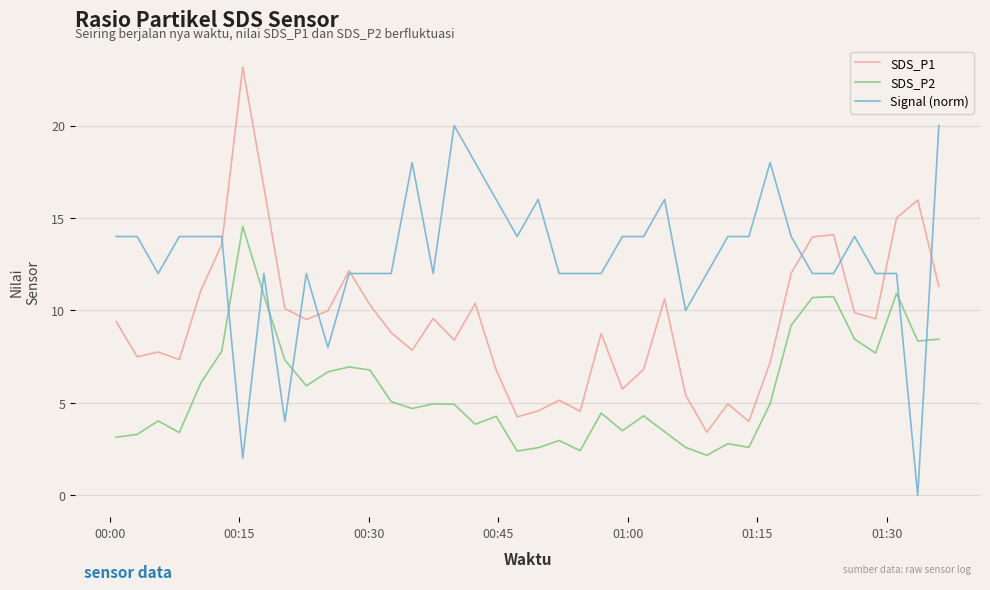

What is the maximum value for SDS_P1?

23.2